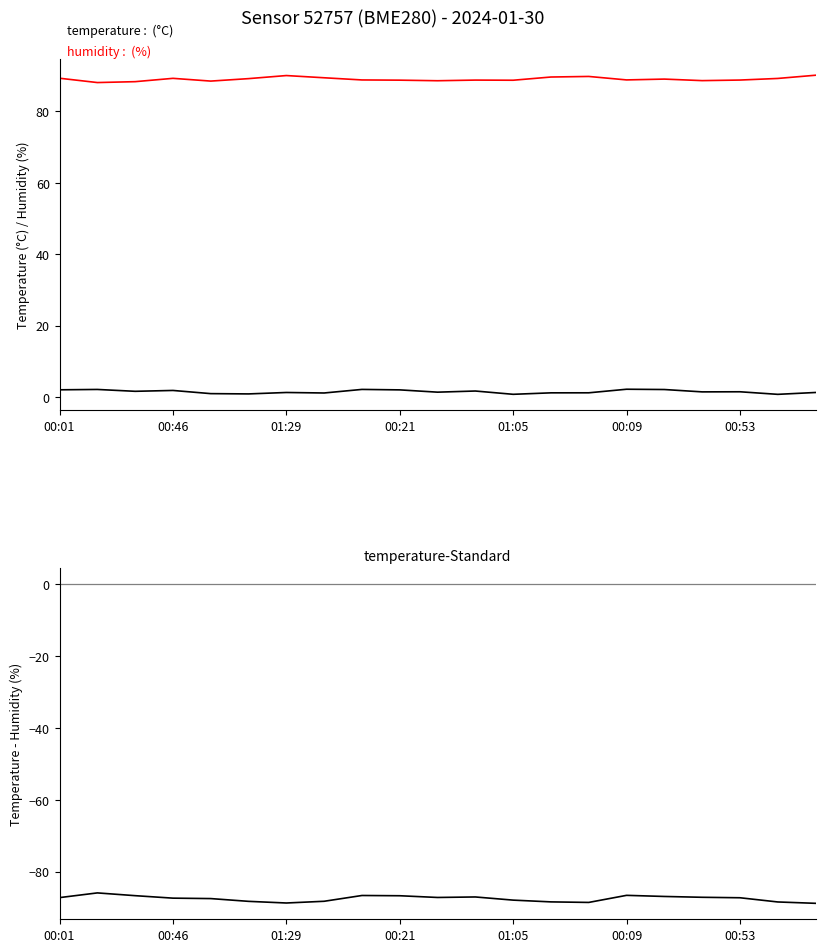

At 8, list the series in order from smallest to largest.

temperature-humidity, temperature, humidity